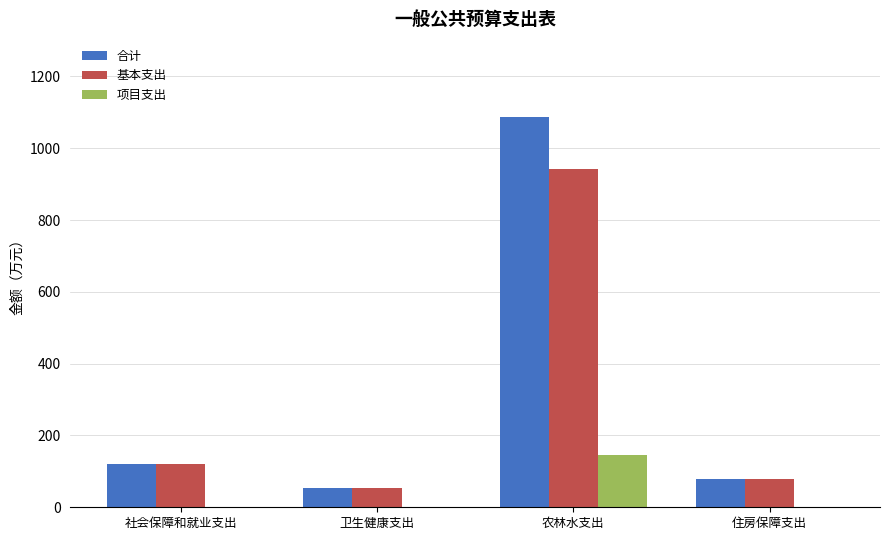

How many values in the 合计 series exceed 119?

2